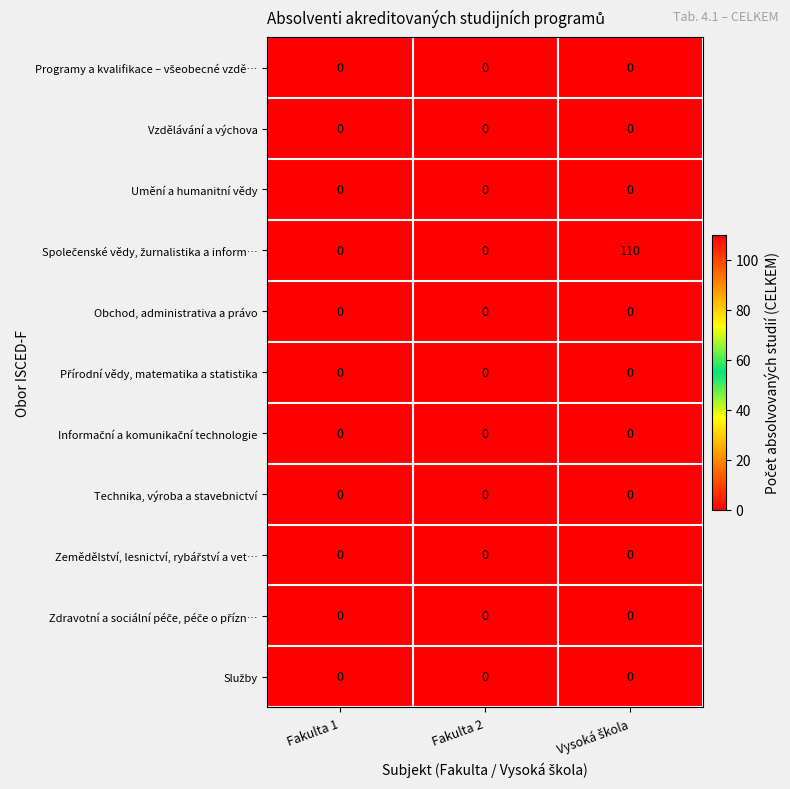

What is the maximum value shown in the chart?

110